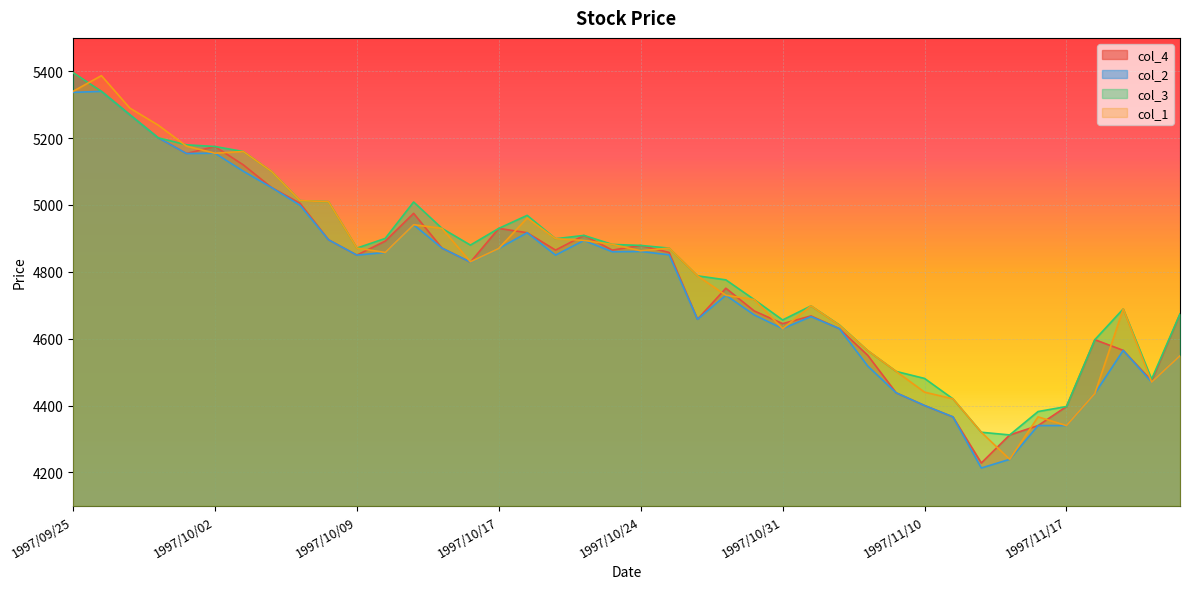

List the series in order of their peak value, lowest first.

col_2, col_1, col_4, col_3